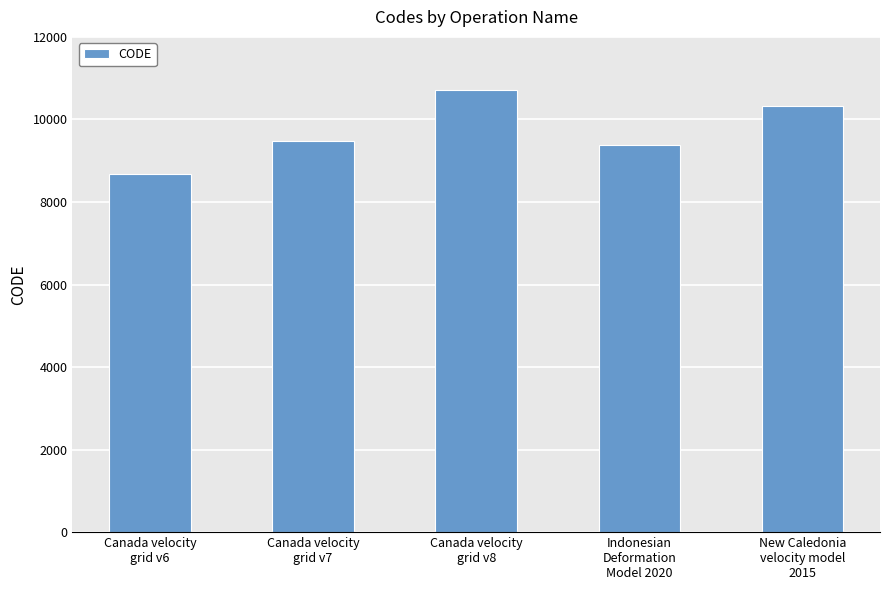

Reading left to right, list all the values displayed in this chart.

Canada velocity
grid v6=8676	Canada velocity
grid v7=9483	Canada velocity
grid v8=10707	Indonesian
Deformation
Model 2020=9375	New Caledonia
velocity model
2015=10323